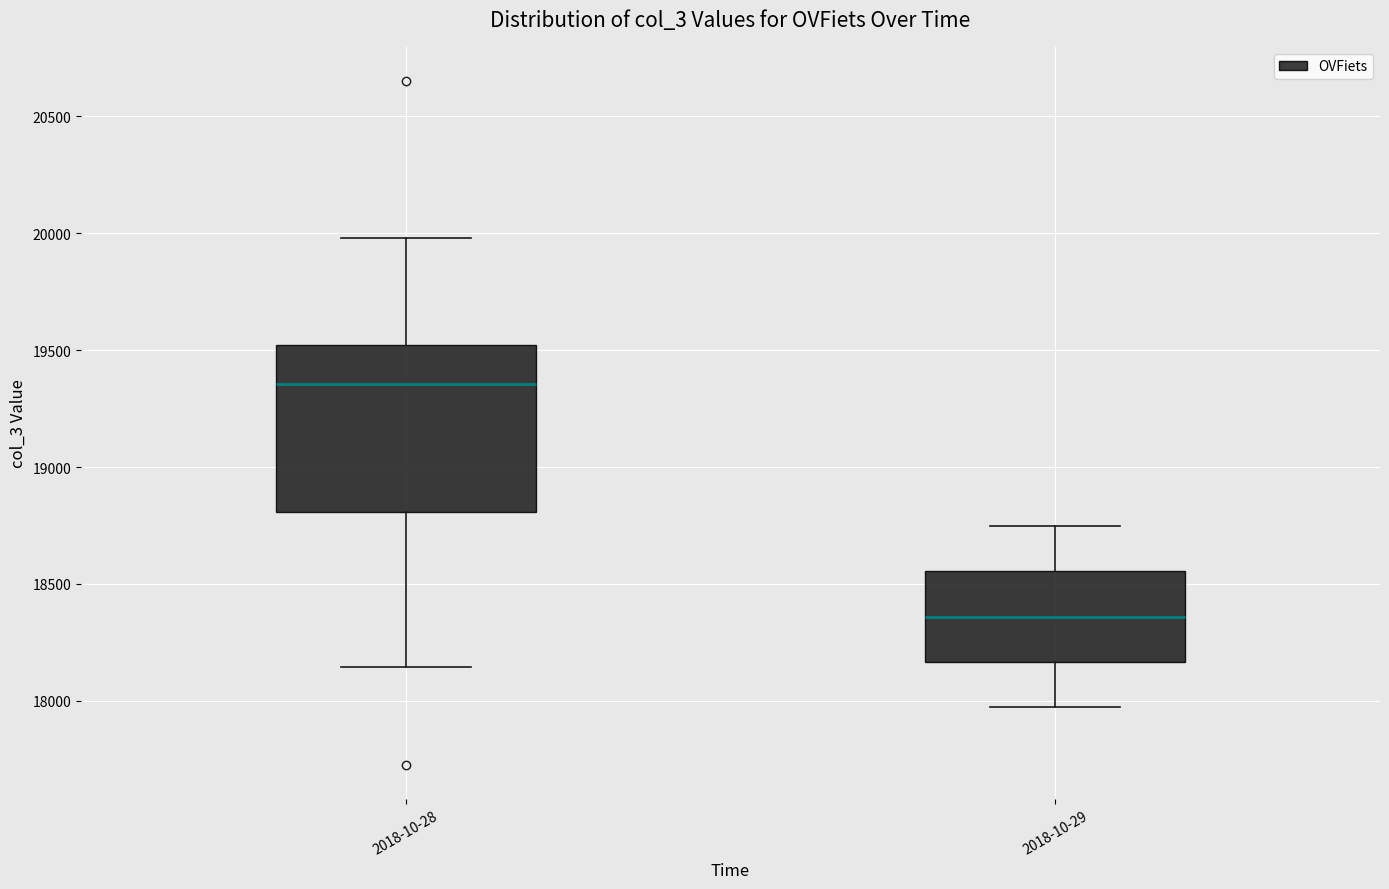

Comparing the boxes themselves (not the whiskers), which one is the tallest?

2018-10-28